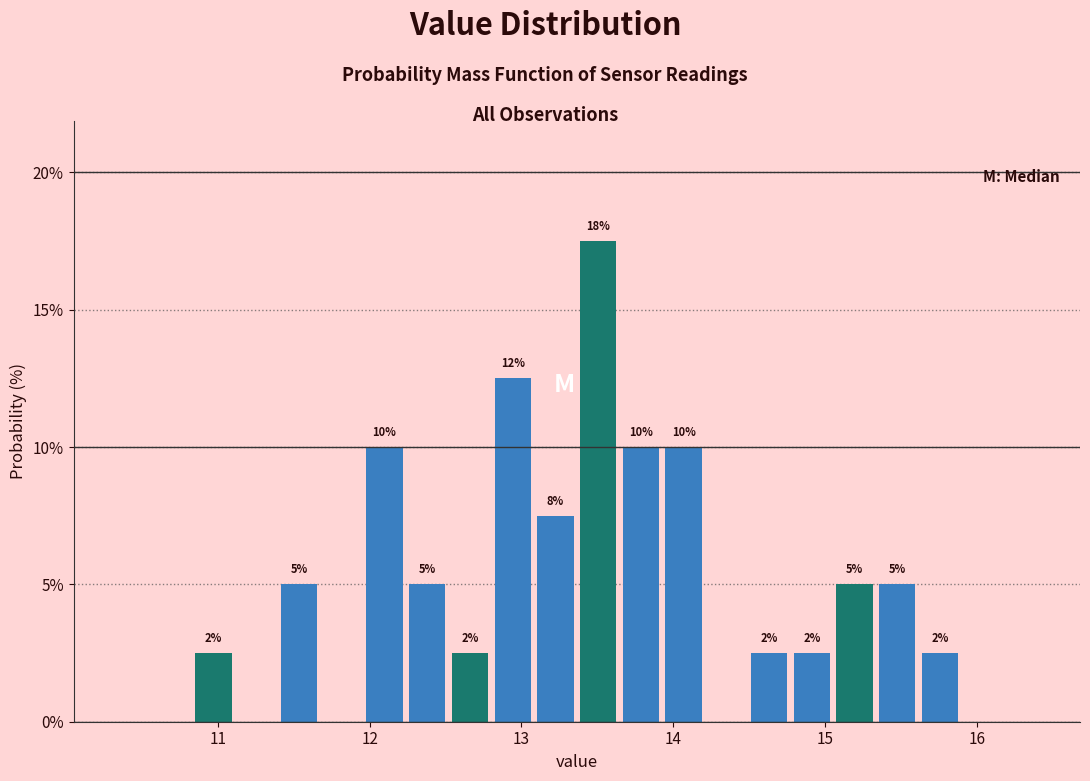

Read against the x-axis, roughly where is the centre of the tallest bar?

13.5